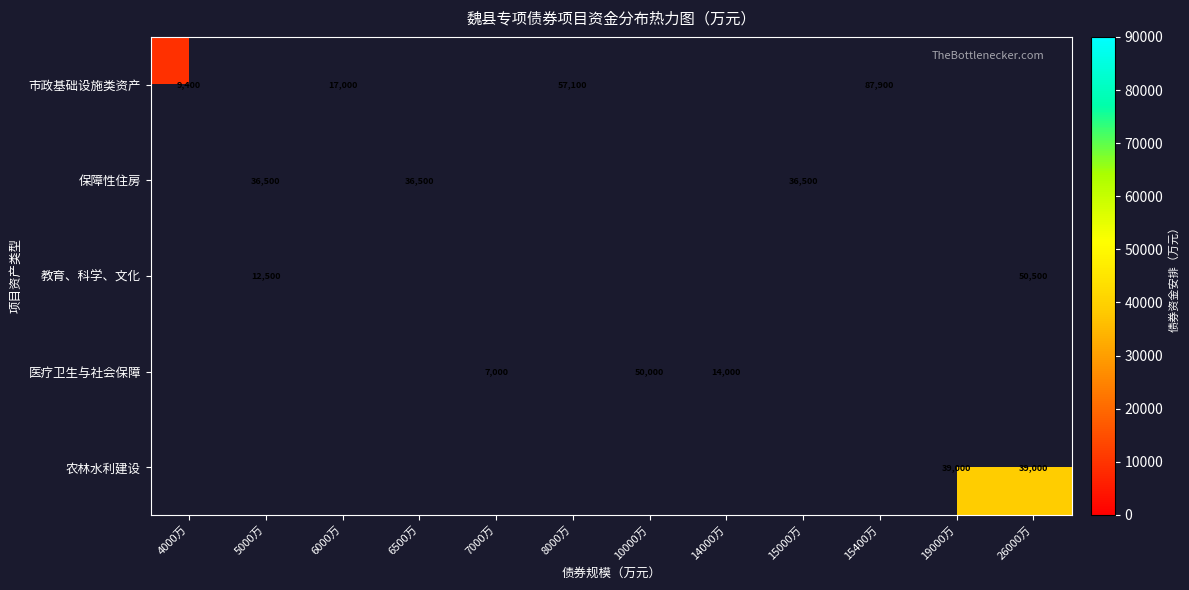

True or false: 教育、科学、文化 has a value of 32425.7 at 26000万.

False